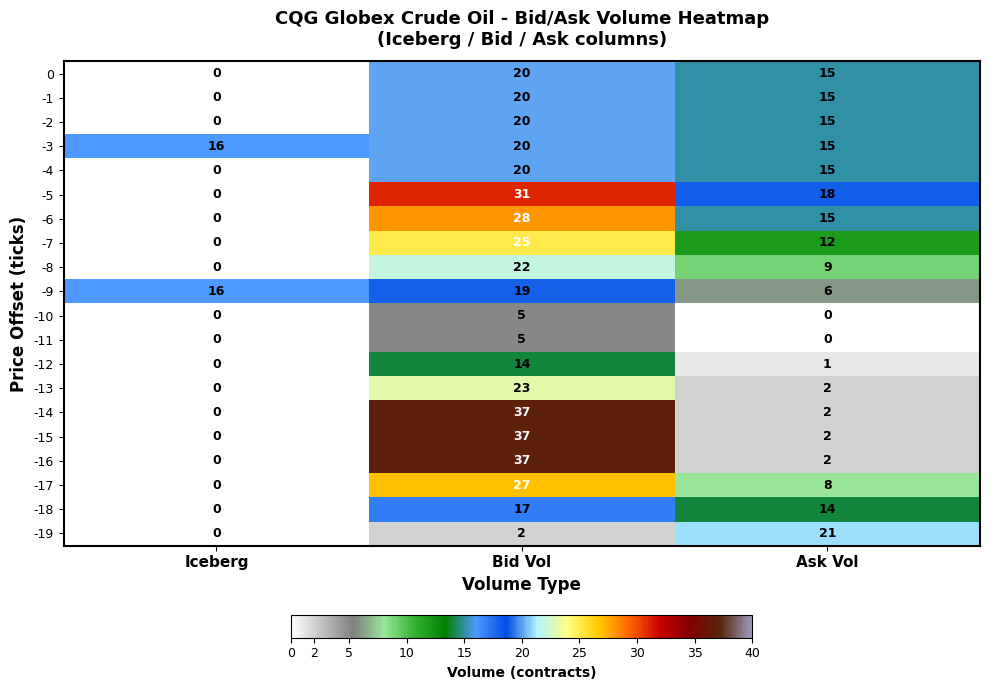

How many series are shown in this chart?

20